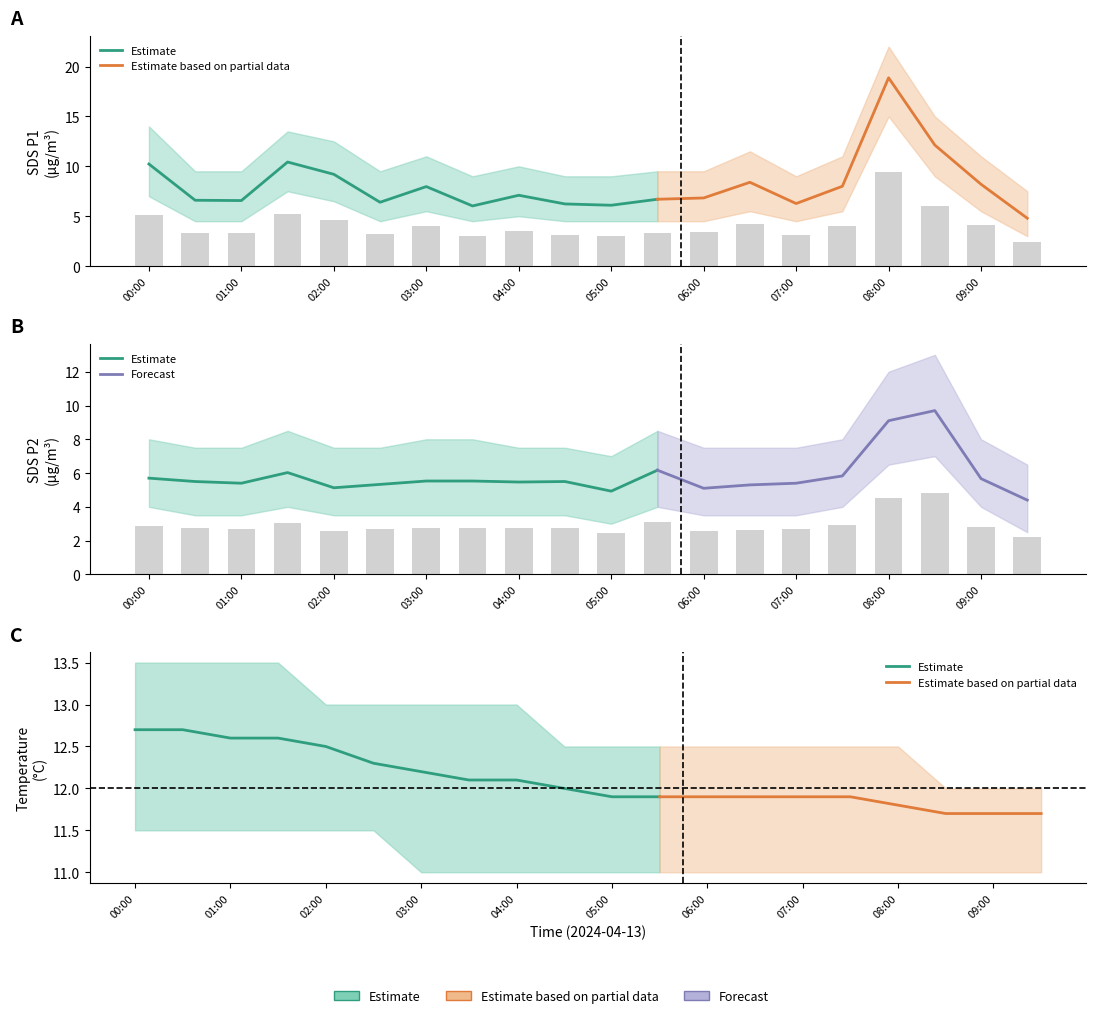

Is it true that SDS_P1 equals 3.0 at 03:30?

True